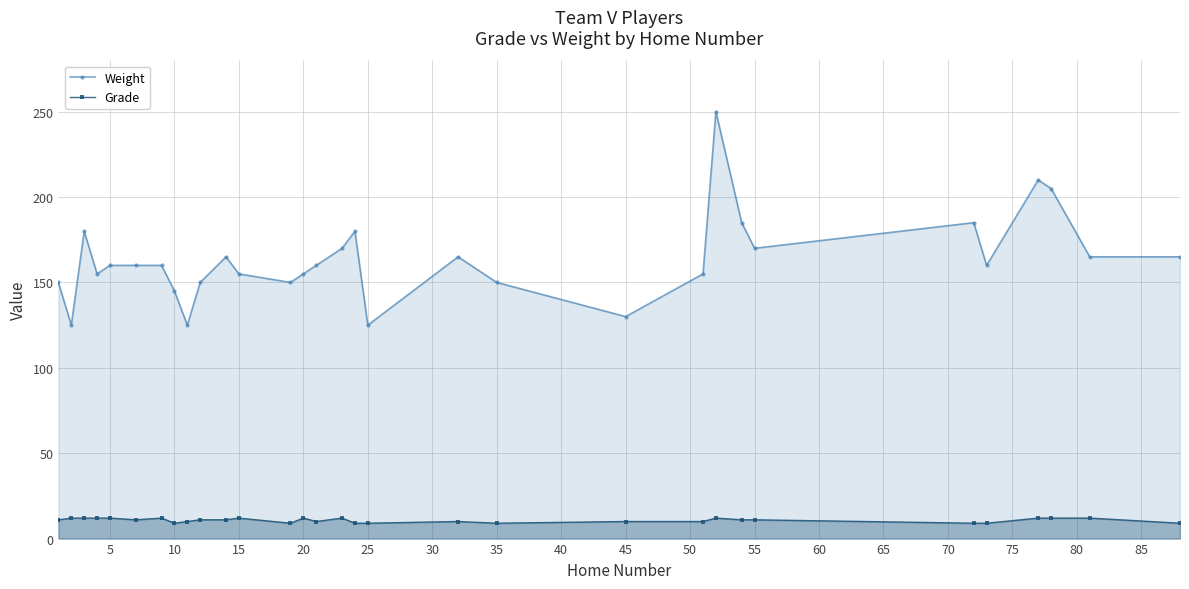

Is it true that Weight equals 185 at 45?

False